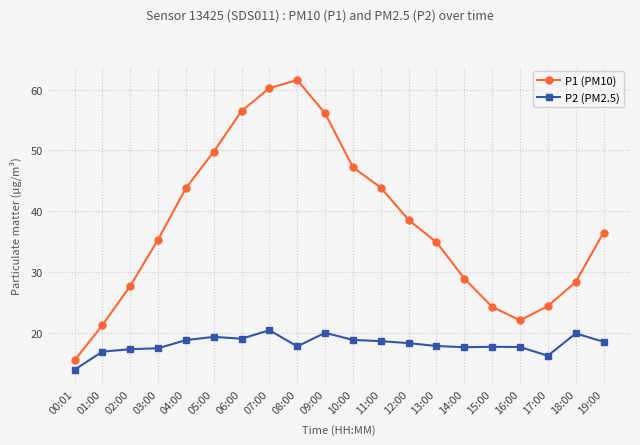

How many data points in P1 (PM10) are less than 36?

10